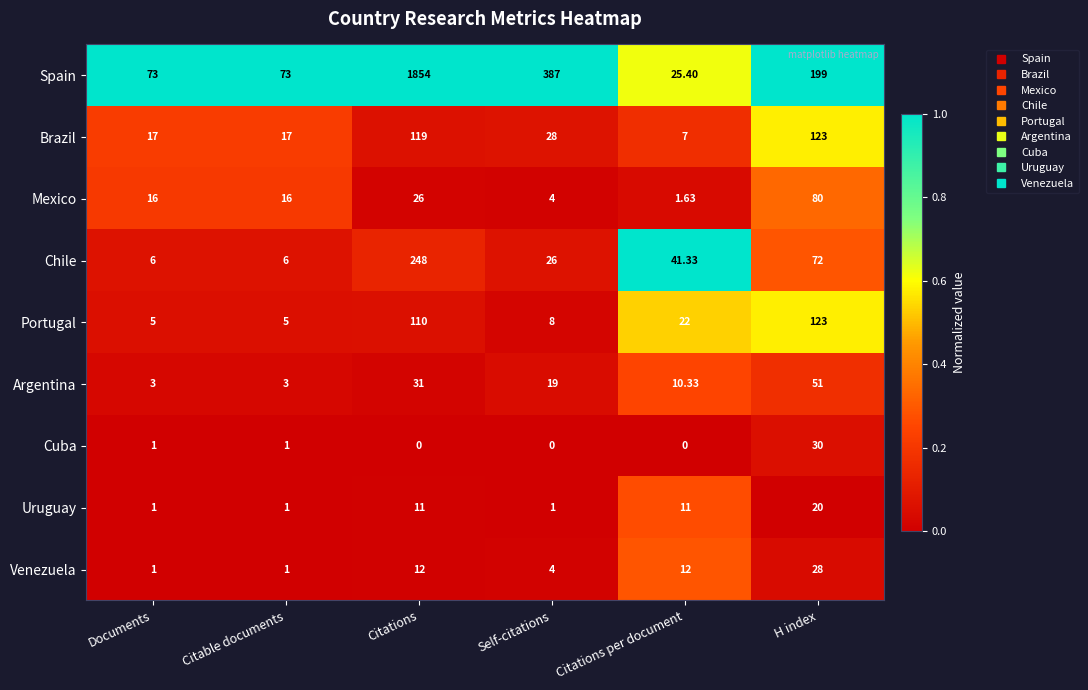

What is the total value across all series at H index?

726.0